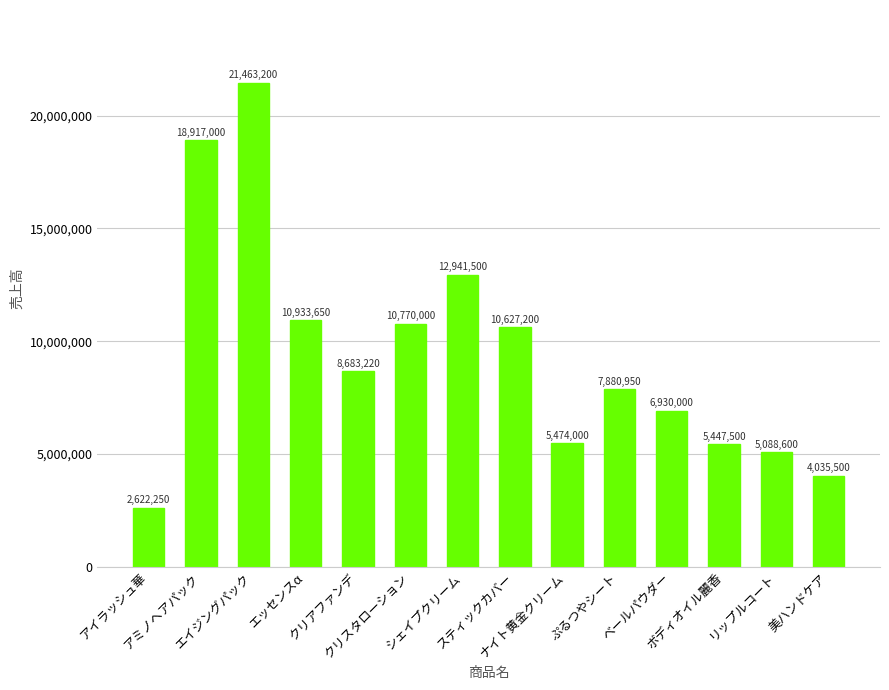

What is the average value?

9415326